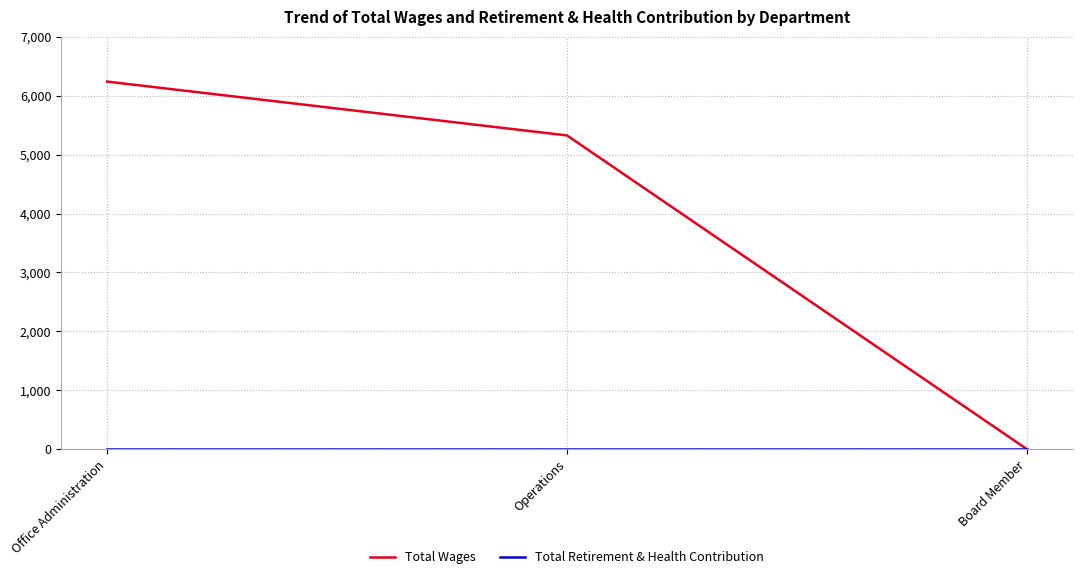

What is the maximum value shown in the chart?

6240